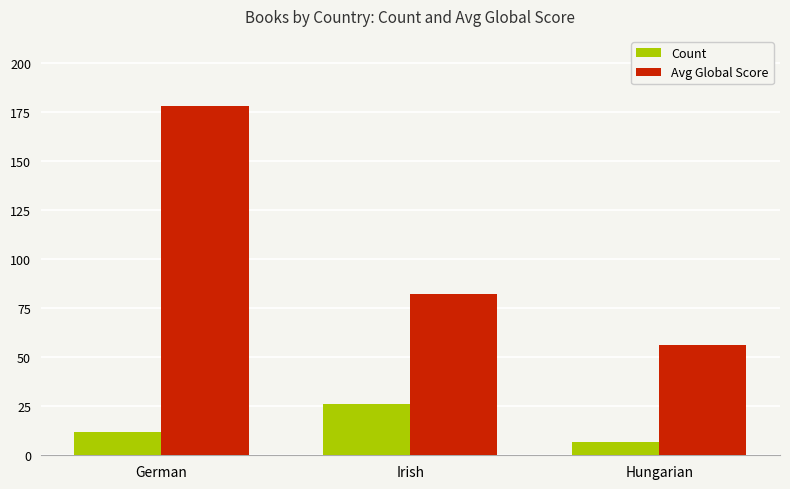

What position from the left is Hungarian?

3